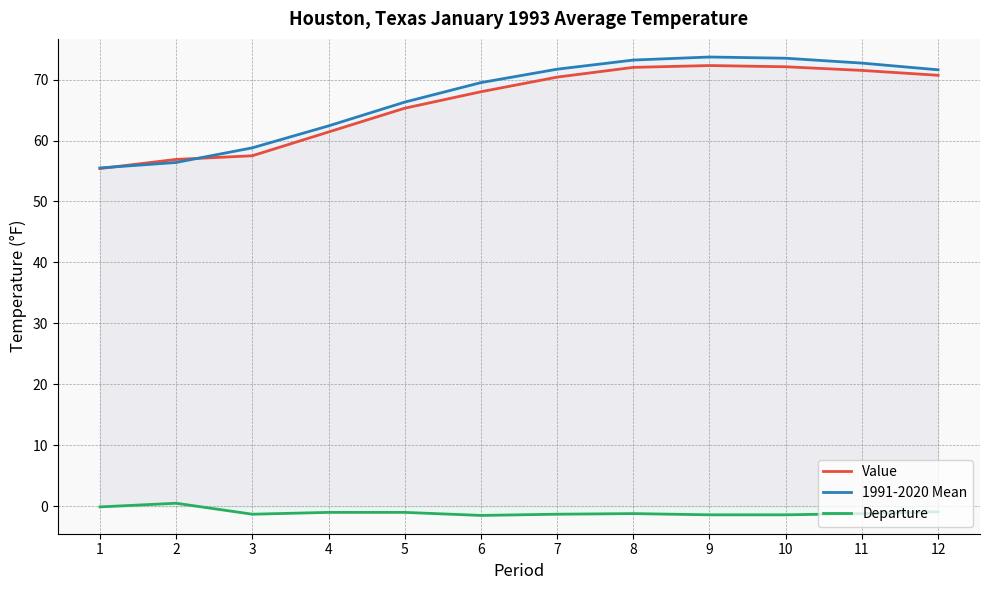

What is the sum of the Value values at 5 and 2?

122.2